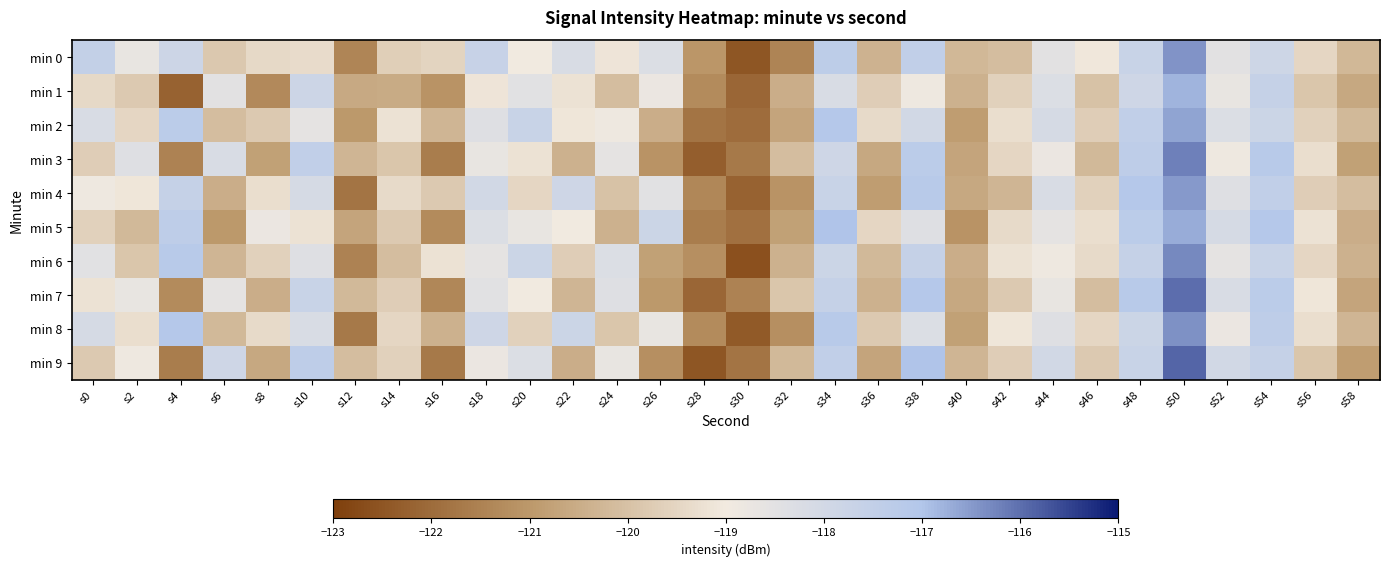

Reading right to left, extract all data points from this chart.

min 0: s58=-120.2	s56=-119.5	s54=-117.9	s52=-118.5	s50=-116.4	s48=-117.7	s46=-119.1	s44=-118.5	s42=-120.1	s40=-120.2	s38=-117.5	s36=-120.3	s34=-117.4	s32=-121.4	s30=-122.5	s28=-121.1	s26=-118.3	s24=-119.1	s22=-118.2	s20=-119.0	s18=-117.7	s16=-119.6	s14=-119.7	s12=-121.4	s10=-119.4	s8=-119.4	s6=-119.8	s4=-117.8	s2=-118.7	s0=-117.5
min 1: s58=-120.6	s56=-119.9	s54=-117.6	s52=-118.7	s50=-116.8	s48=-117.9	s46=-120.0	s44=-118.3	s42=-119.6	s40=-120.4	s38=-118.9	s36=-119.7	s34=-118.2	s32=-120.5	s30=-122.1	s28=-121.3	s26=-118.8	s24=-120.1	s22=-119.2	s20=-118.5	s18=-119.1	s16=-121.1	s14=-120.6	s12=-120.6	s10=-117.8	s8=-121.3	s6=-118.5	s4=-122.2	s2=-119.8	s0=-119.4
min 2: s58=-120.2	s56=-119.6	s54=-117.8	s52=-118.3	s50=-116.6	s48=-117.5	s46=-119.7	s44=-118.1	s42=-119.3	s40=-120.9	s38=-118.0	s36=-119.4	s34=-117.1	s32=-120.7	s30=-122.0	s28=-121.8	s26=-120.5	s24=-118.9	s22=-119.1	s20=-117.7	s18=-118.4	s16=-120.3	s14=-119.2	s12=-121.0	s10=-118.6	s8=-119.8	s6=-120.1	s4=-117.3	s2=-119.5	s0=-118.2
min 3: s58=-120.8	s56=-119.3	s54=-117.2	s52=-118.9	s50=-116.2	s48=-117.4	s46=-120.2	s44=-118.8	s42=-119.5	s40=-120.7	s38=-117.3	s36=-120.6	s34=-117.9	s32=-120.1	s30=-121.7	s28=-122.3	s26=-121.1	s24=-118.6	s22=-120.4	s20=-119.2	s18=-118.7	s16=-121.6	s14=-119.9	s12=-120.3	s10=-117.5	s8=-120.8	s6=-118.2	s4=-121.5	s2=-118.4	s0=-119.7
min 4: s58=-120.1	s56=-119.7	s54=-117.5	s52=-118.4	s50=-116.5	s48=-117.1	s46=-119.6	s44=-118.2	s42=-120.3	s40=-120.6	s38=-117.2	s36=-120.9	s34=-117.7	s32=-121.1	s30=-122.2	s28=-121.4	s26=-118.5	s24=-120.0	s22=-117.9	s20=-119.5	s18=-118.0	s16=-119.8	s14=-119.4	s12=-121.8	s10=-118.1	s8=-119.3	s6=-120.5	s4=-117.6	s2=-119.1	s0=-118.9
min 5: s58=-120.5	s56=-119.2	s54=-117.1	s52=-118.1	s50=-116.7	s48=-117.3	s46=-119.3	s44=-118.6	s42=-119.4	s40=-121.1	s38=-118.4	s36=-119.5	s34=-117.0	s32=-120.8	s30=-121.9	s28=-121.6	s26=-117.8	s24=-120.4	s22=-119.0	s20=-118.7	s18=-118.3	s16=-121.3	s14=-119.8	s12=-120.7	s10=-119.2	s8=-118.8	s6=-121.0	s4=-117.4	s2=-120.2	s0=-119.6
min 6: s58=-120.4	s56=-119.5	s54=-117.7	s52=-118.6	s50=-116.3	s48=-117.6	s46=-119.4	s44=-118.9	s42=-119.2	s40=-120.5	s38=-117.6	s36=-120.2	s34=-117.8	s32=-120.4	s30=-122.6	s28=-121.2	s26=-120.8	s24=-118.3	s22=-119.7	s20=-117.8	s18=-118.6	s16=-119.2	s14=-120.1	s12=-121.5	s10=-118.4	s8=-119.6	s6=-120.3	s4=-117.2	s2=-119.9	s0=-118.5
min 7: s58=-120.7	s56=-119.1	s54=-117.3	s52=-118.2	s50=-116.0	s48=-117.2	s46=-120.1	s44=-118.7	s42=-119.8	s40=-120.6	s38=-117.1	s36=-120.4	s34=-117.6	s32=-119.9	s30=-121.5	s28=-122.1	s26=-121.0	s24=-118.4	s22=-120.3	s20=-119.0	s18=-118.5	s16=-121.4	s14=-119.7	s12=-120.2	s10=-117.7	s8=-120.5	s6=-118.6	s4=-121.3	s2=-118.7	s0=-119.2
min 8: s58=-120.3	s56=-119.3	s54=-117.4	s52=-118.8	s50=-116.4	s48=-117.8	s46=-119.5	s44=-118.4	s42=-119.1	s40=-120.8	s38=-118.3	s36=-119.8	s34=-117.2	s32=-121.2	s30=-122.4	s28=-121.3	s26=-118.7	s24=-119.9	s22=-117.8	s20=-119.6	s18=-117.9	s16=-120.4	s14=-119.5	s12=-121.7	s10=-118.2	s8=-119.4	s6=-120.2	s4=-117.1	s2=-119.3	s0=-118.1
min 9: s58=-120.9	s56=-119.9	s54=-117.6	s52=-118.0	s50=-115.9	s48=-117.7	s46=-119.8	s44=-118.0	s42=-119.7	s40=-120.3	s38=-117.0	s36=-120.7	s34=-117.5	s32=-120.2	s30=-121.8	s28=-122.5	s26=-121.2	s24=-118.7	s22=-120.5	s20=-118.3	s18=-118.8	s16=-121.7	s14=-119.6	s12=-120.1	s10=-117.4	s8=-120.6	s6=-117.9	s4=-121.6	s2=-118.9	s0=-119.8